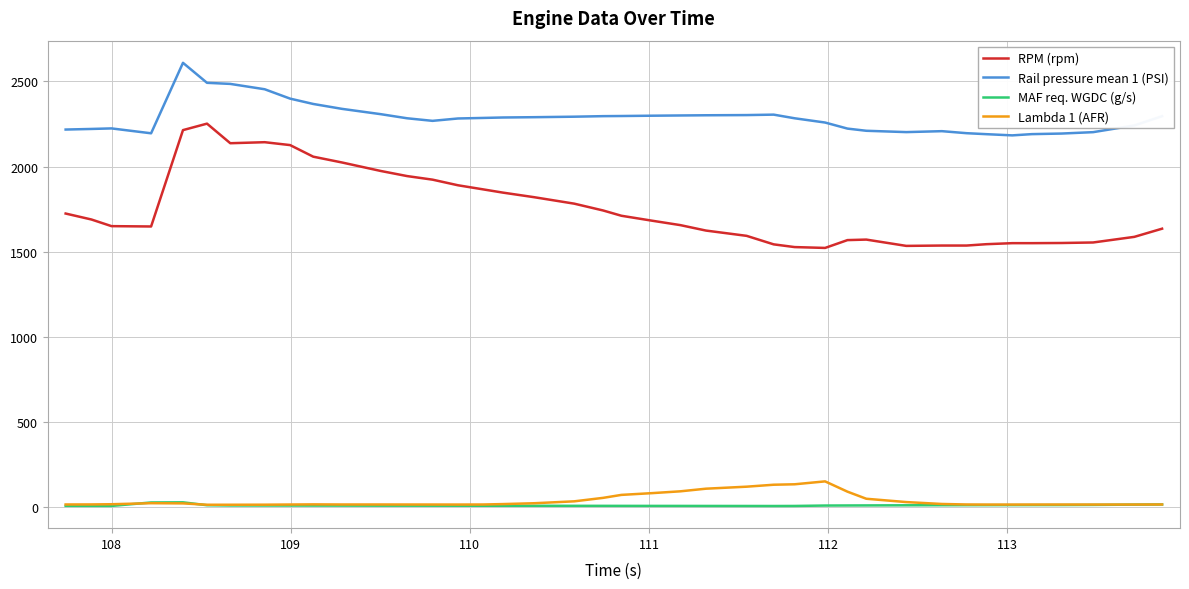

What is the maximum value shown in the chart?

2609.2